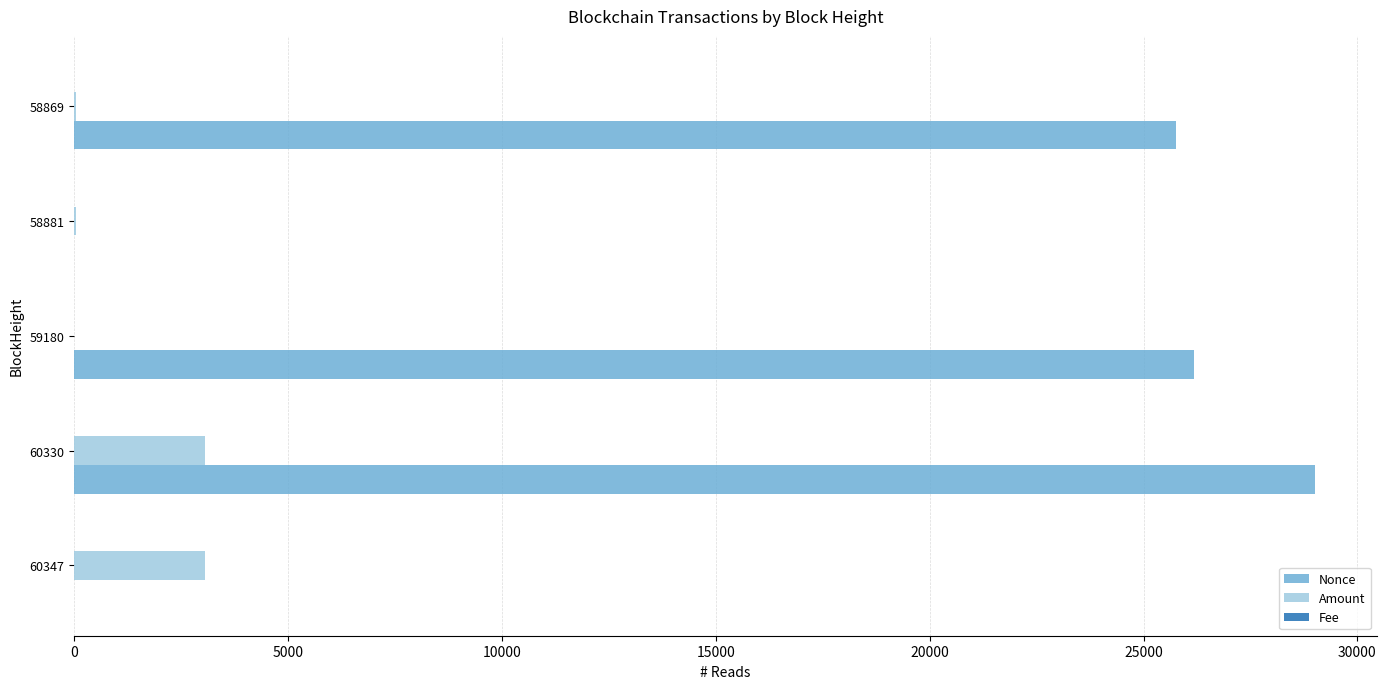

At which category is the sum across all series the highest?

60330